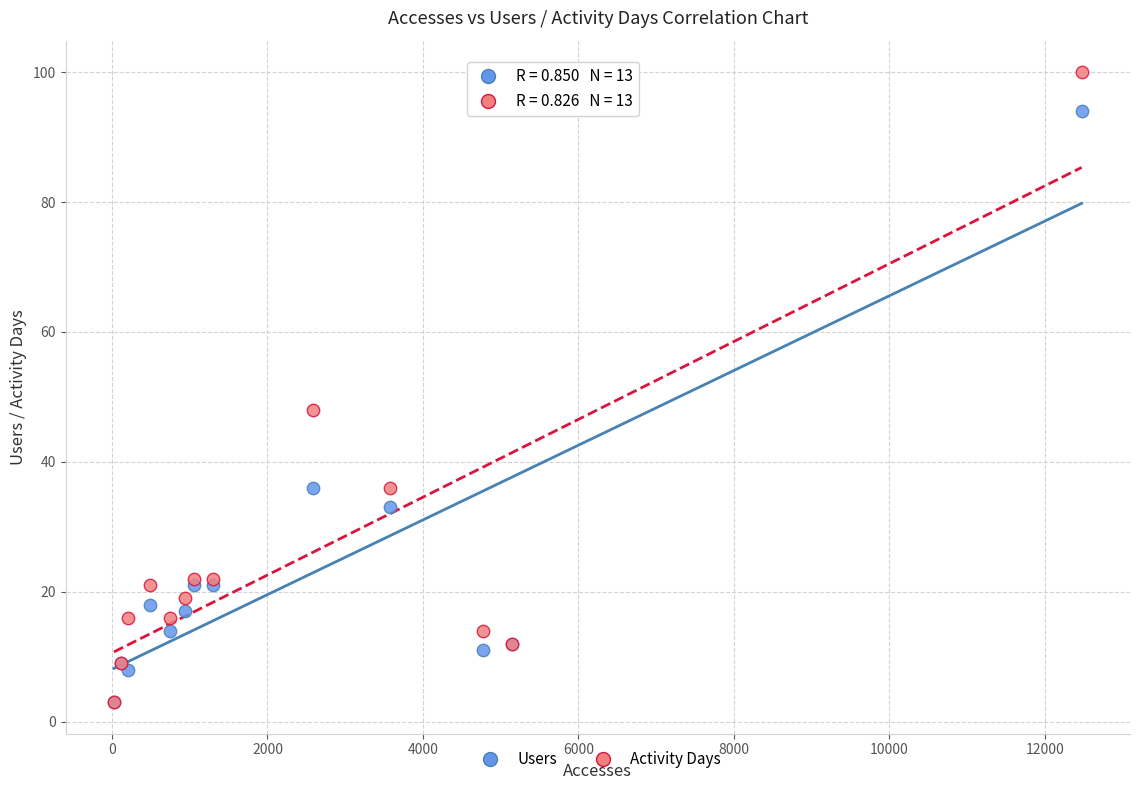

Which series has the widest spread of Y values?

Activity Days